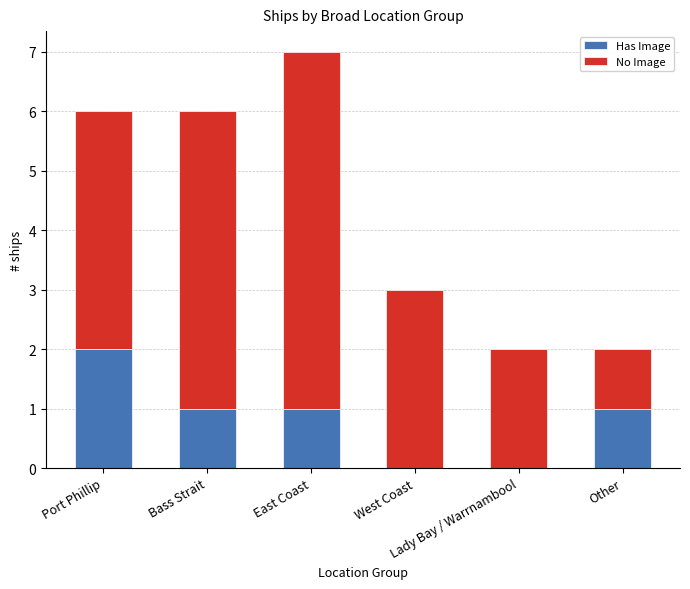

Are the bars horizontal?

No